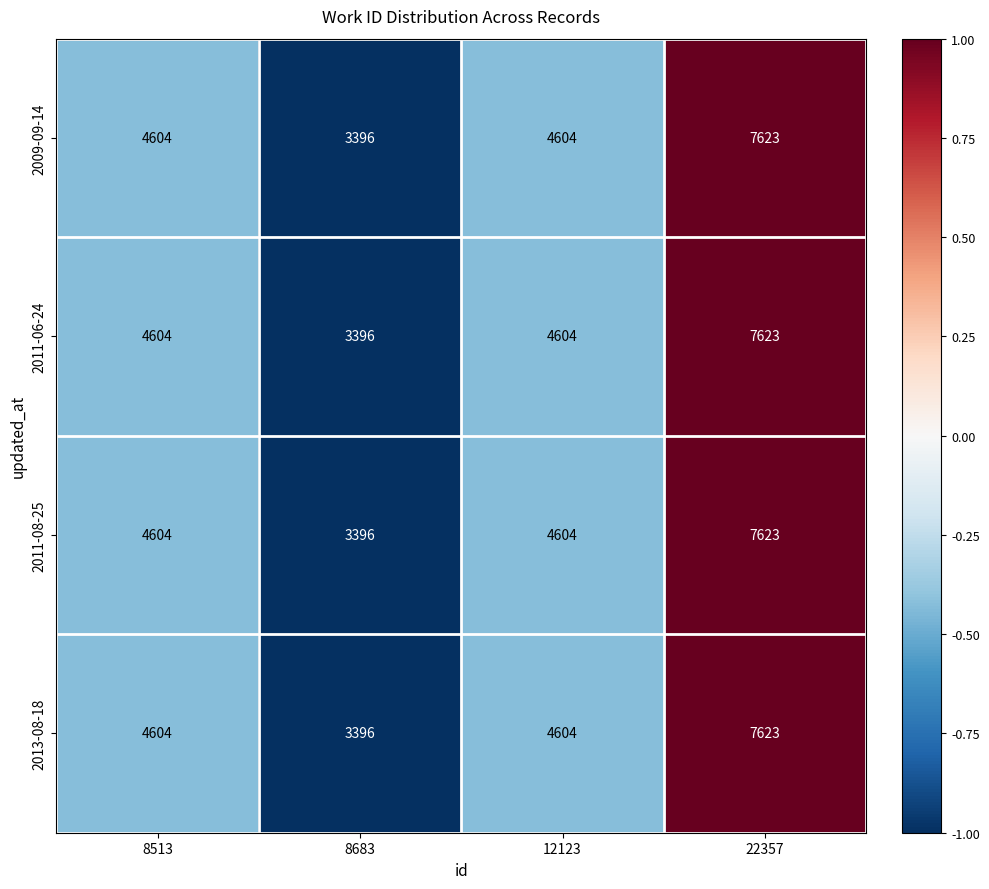

Read the 2013-08-18 value at 22357.

7623